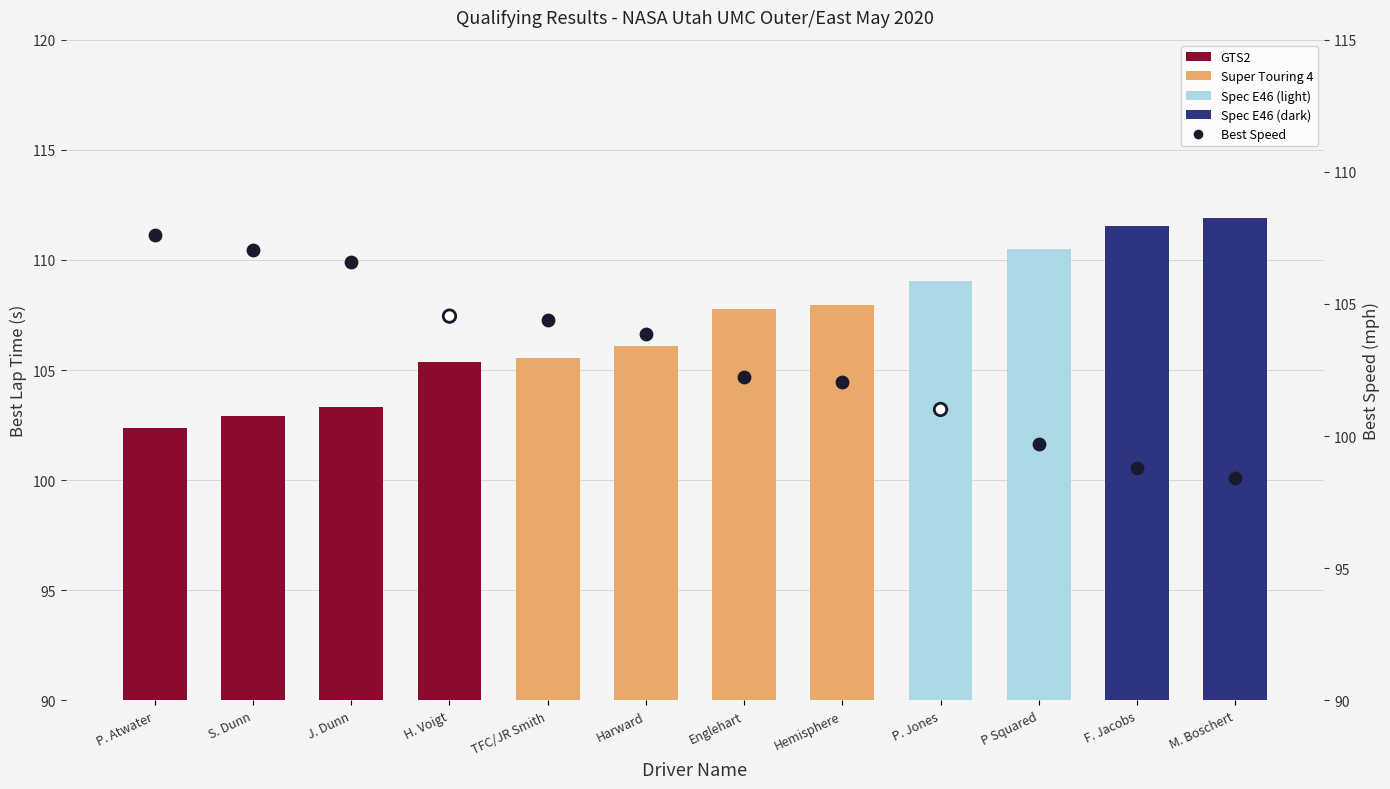

Which series contains the highest Y value?

Best Lap Time (s)